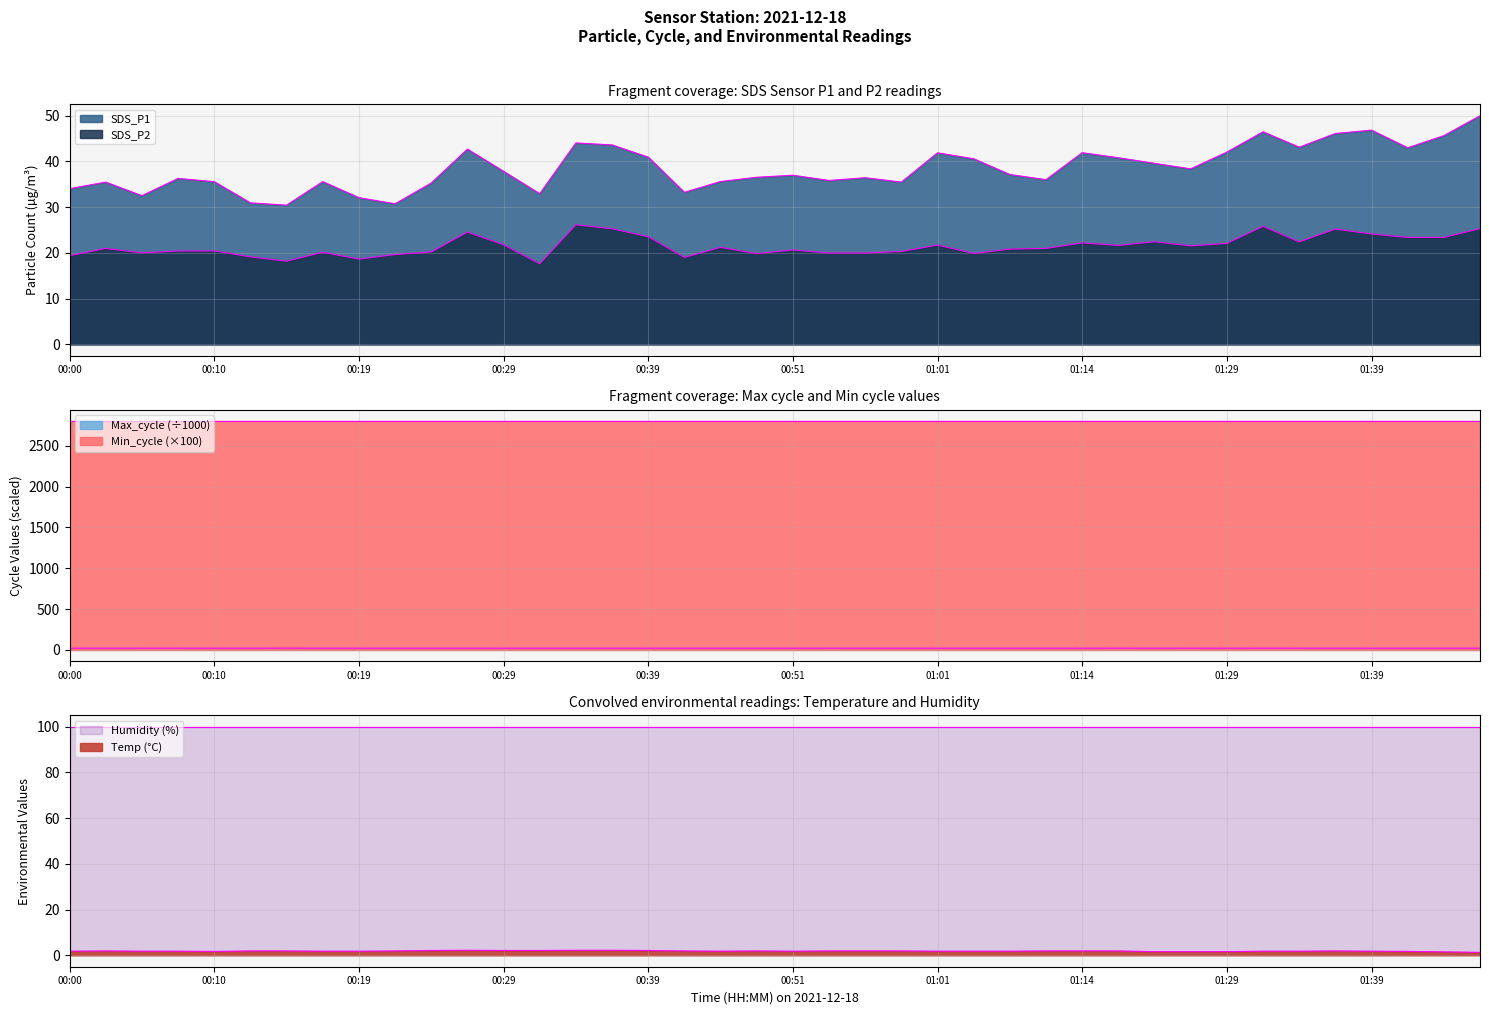

What is the difference between the highest and lowest values at 00:49?

34.6